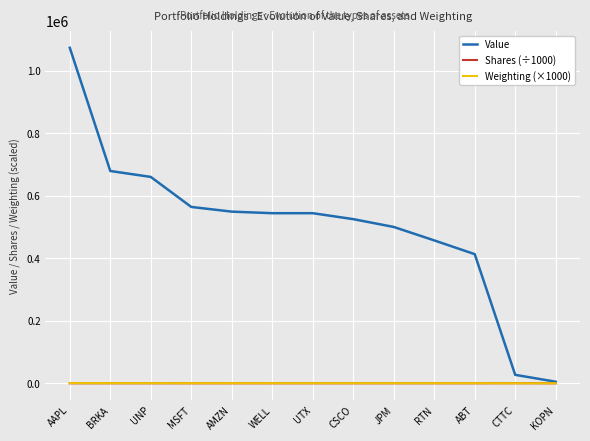

At which category does the chart reach its peak across all series?

AAPL